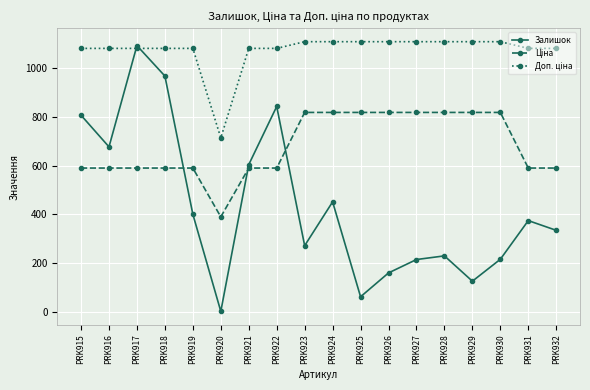

True or false: Залишок has a value of 451.0 at PRK924.

True